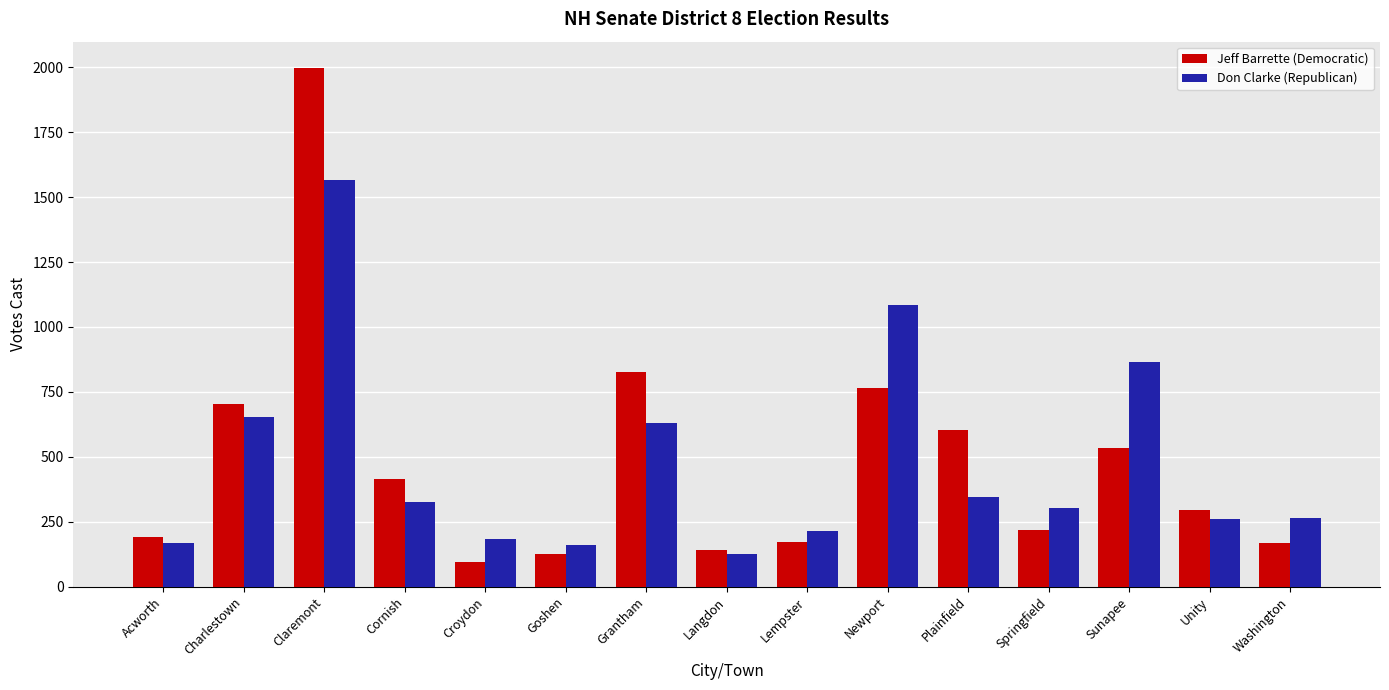

List the series in order of their peak value, highest first.

Jeff Barrette (Democratic), Don Clarke (Republican)